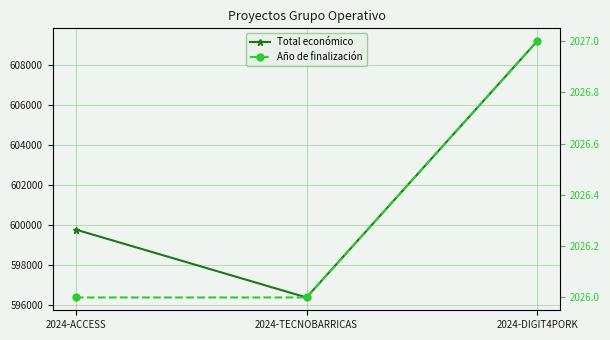

The Total económico series shows 609206 at 2024-DIGIT4PORK. True or false?

True